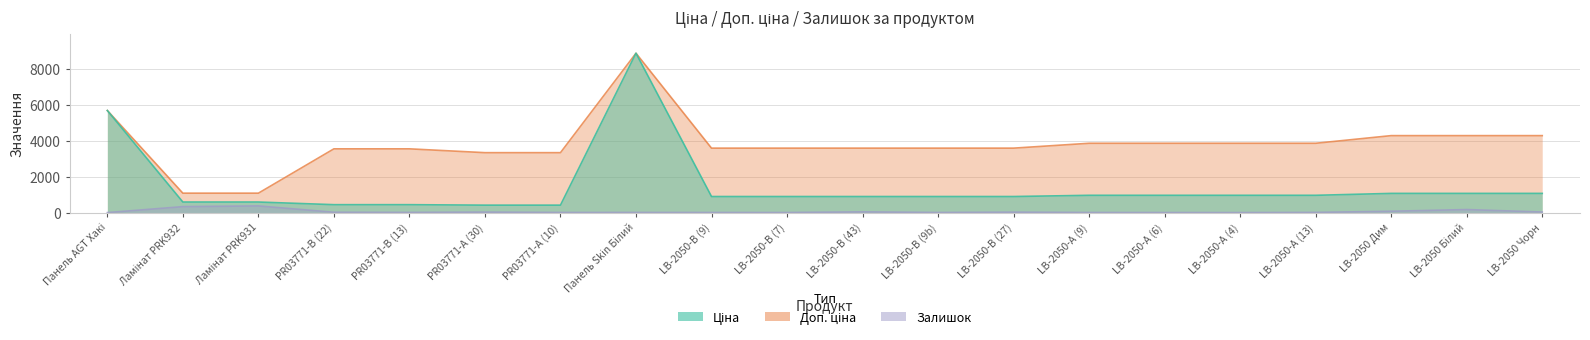

How many data points does each series have?

20